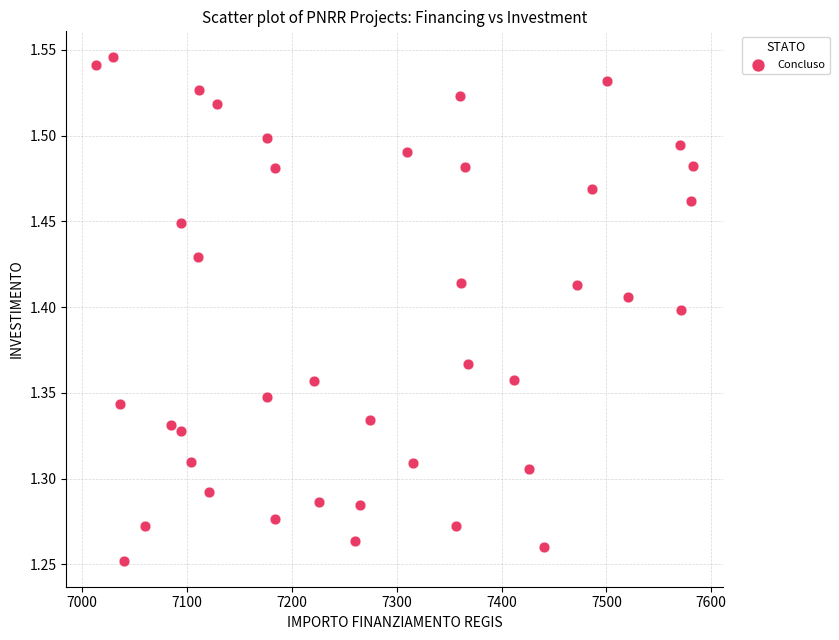

What is the range of X values (max minus min)?

569.6